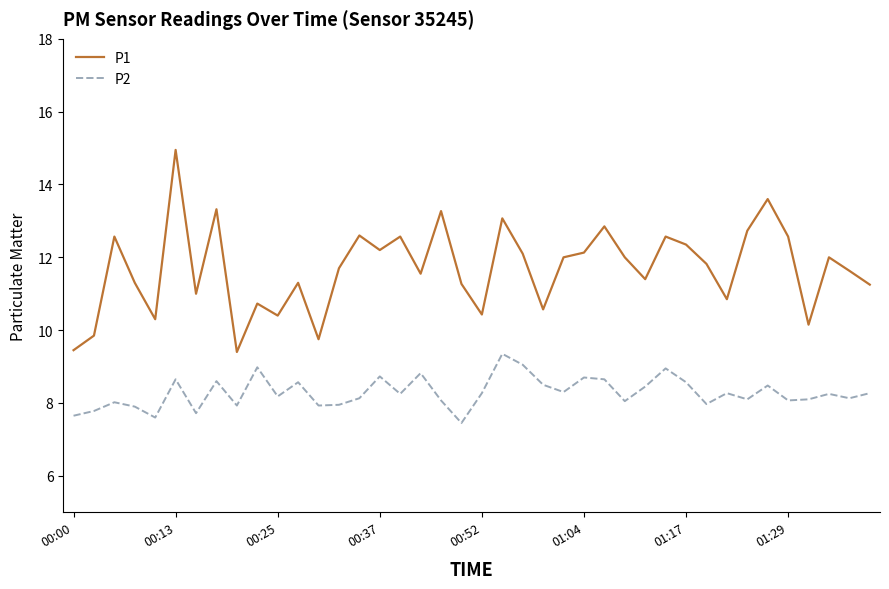

Which series has the largest total across all categories?

P1